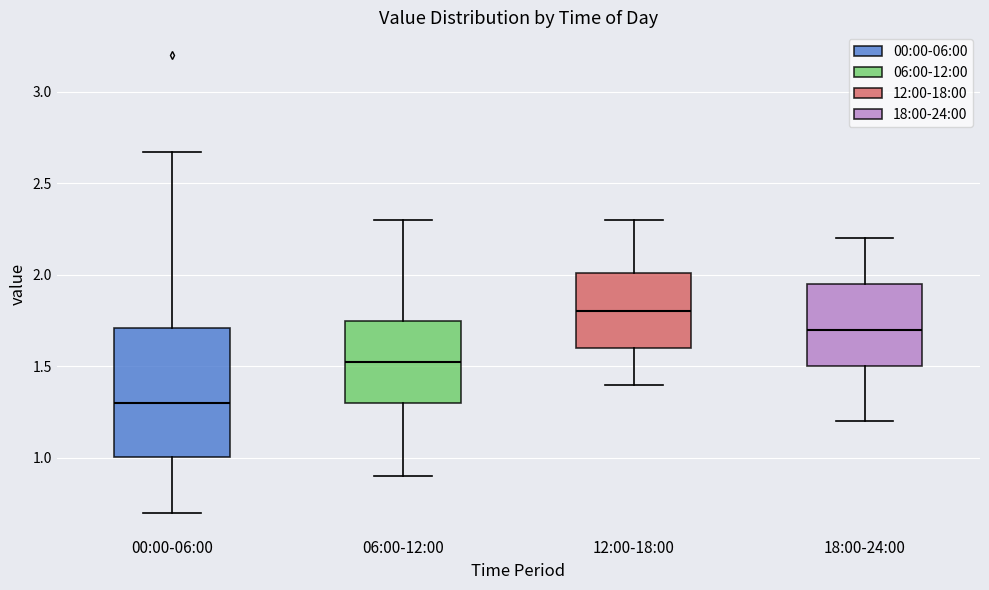

Which box has the highest median line?

12:00-18:00